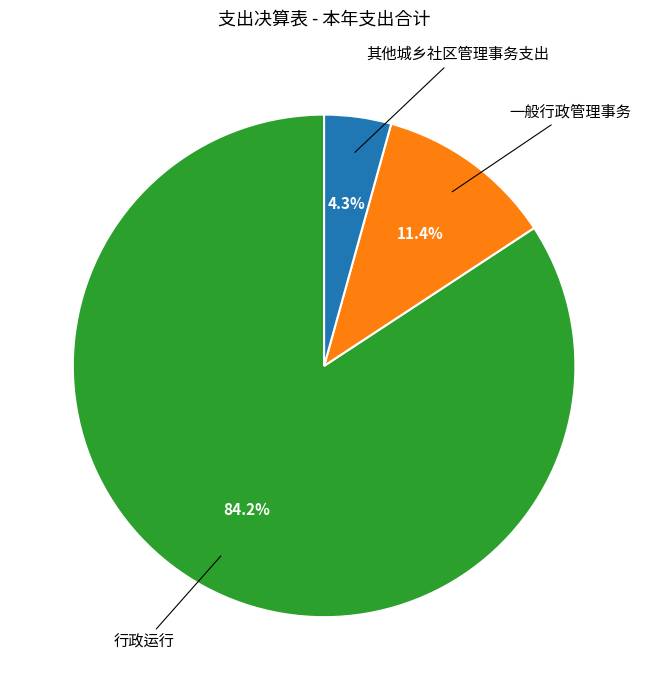

To the nearest percent, what is the combined percentage of 行政运行 and 一般行政管理事务?

96%